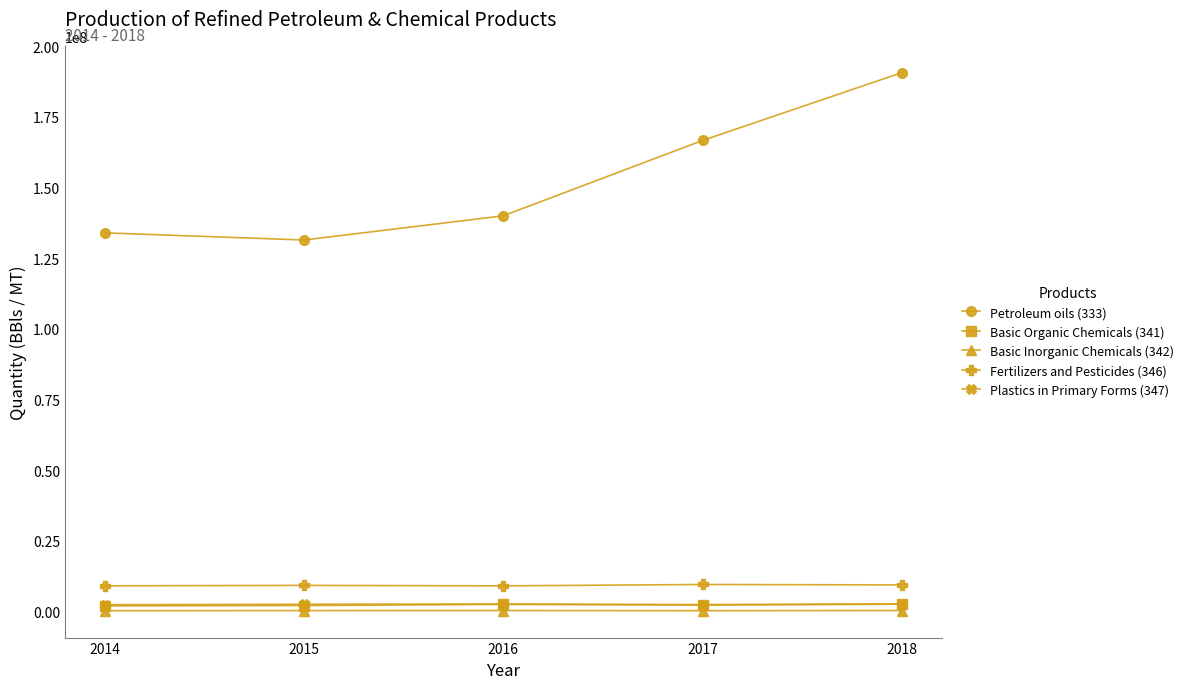

What is the approximate value of Basic Organic Chemicals (341) at 2016?

2482839.6